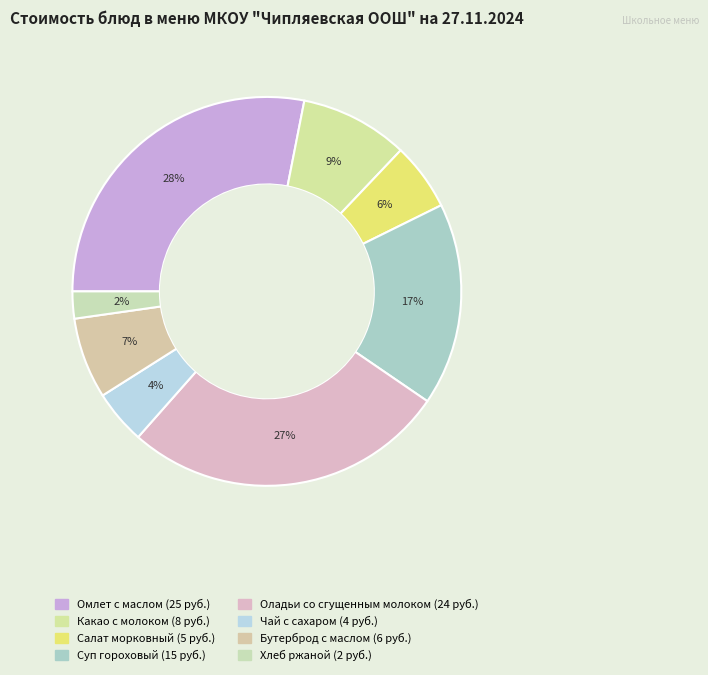

How many slices are in this pie chart?

8